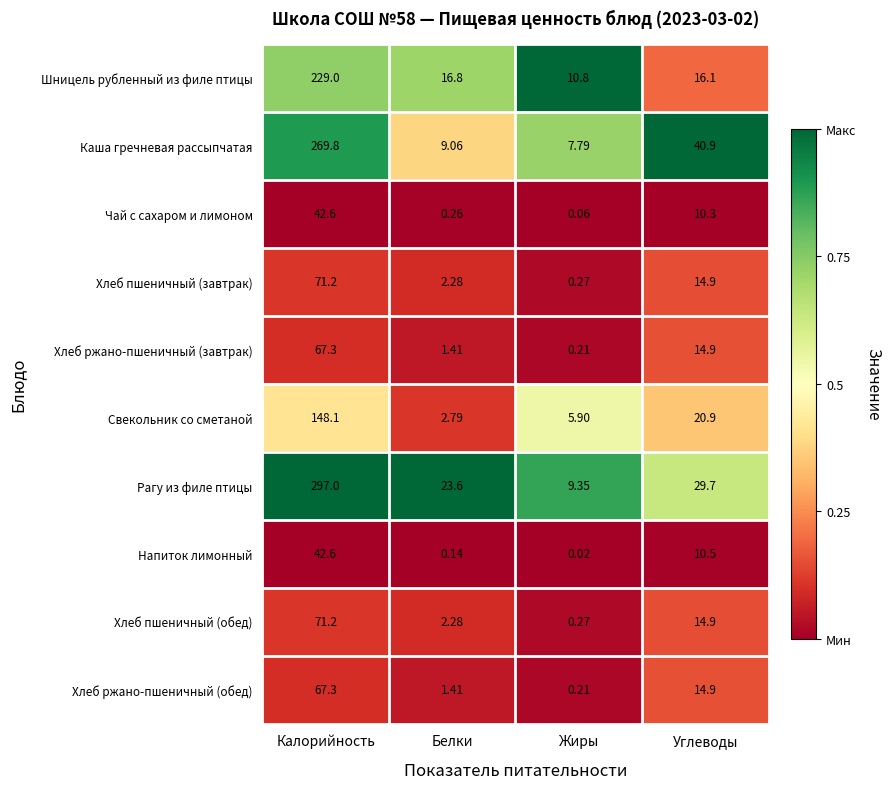

How many series are shown in this chart?

10